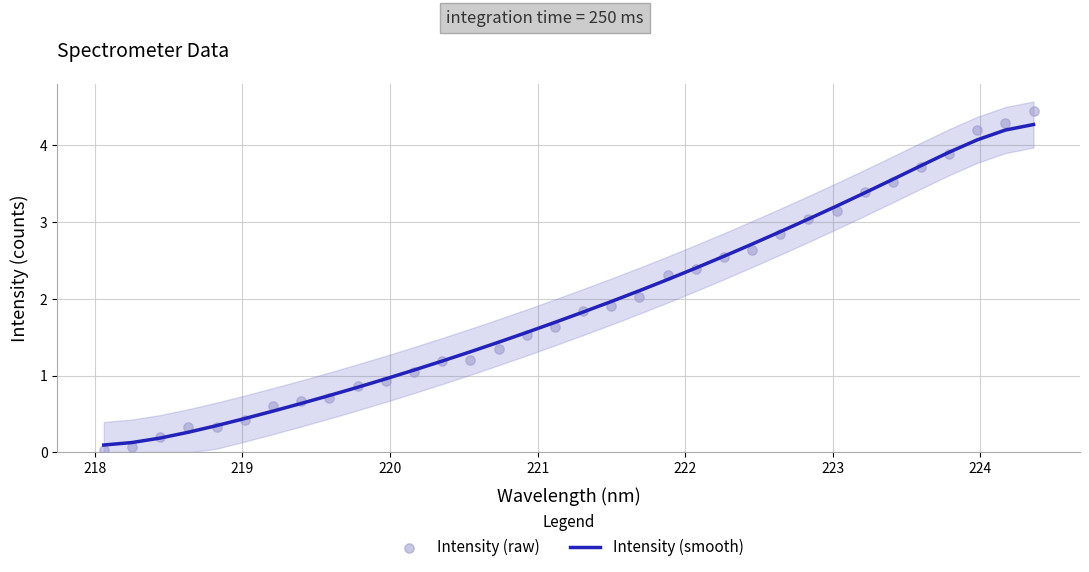

At how many categories does at least one series exceed 2?

15